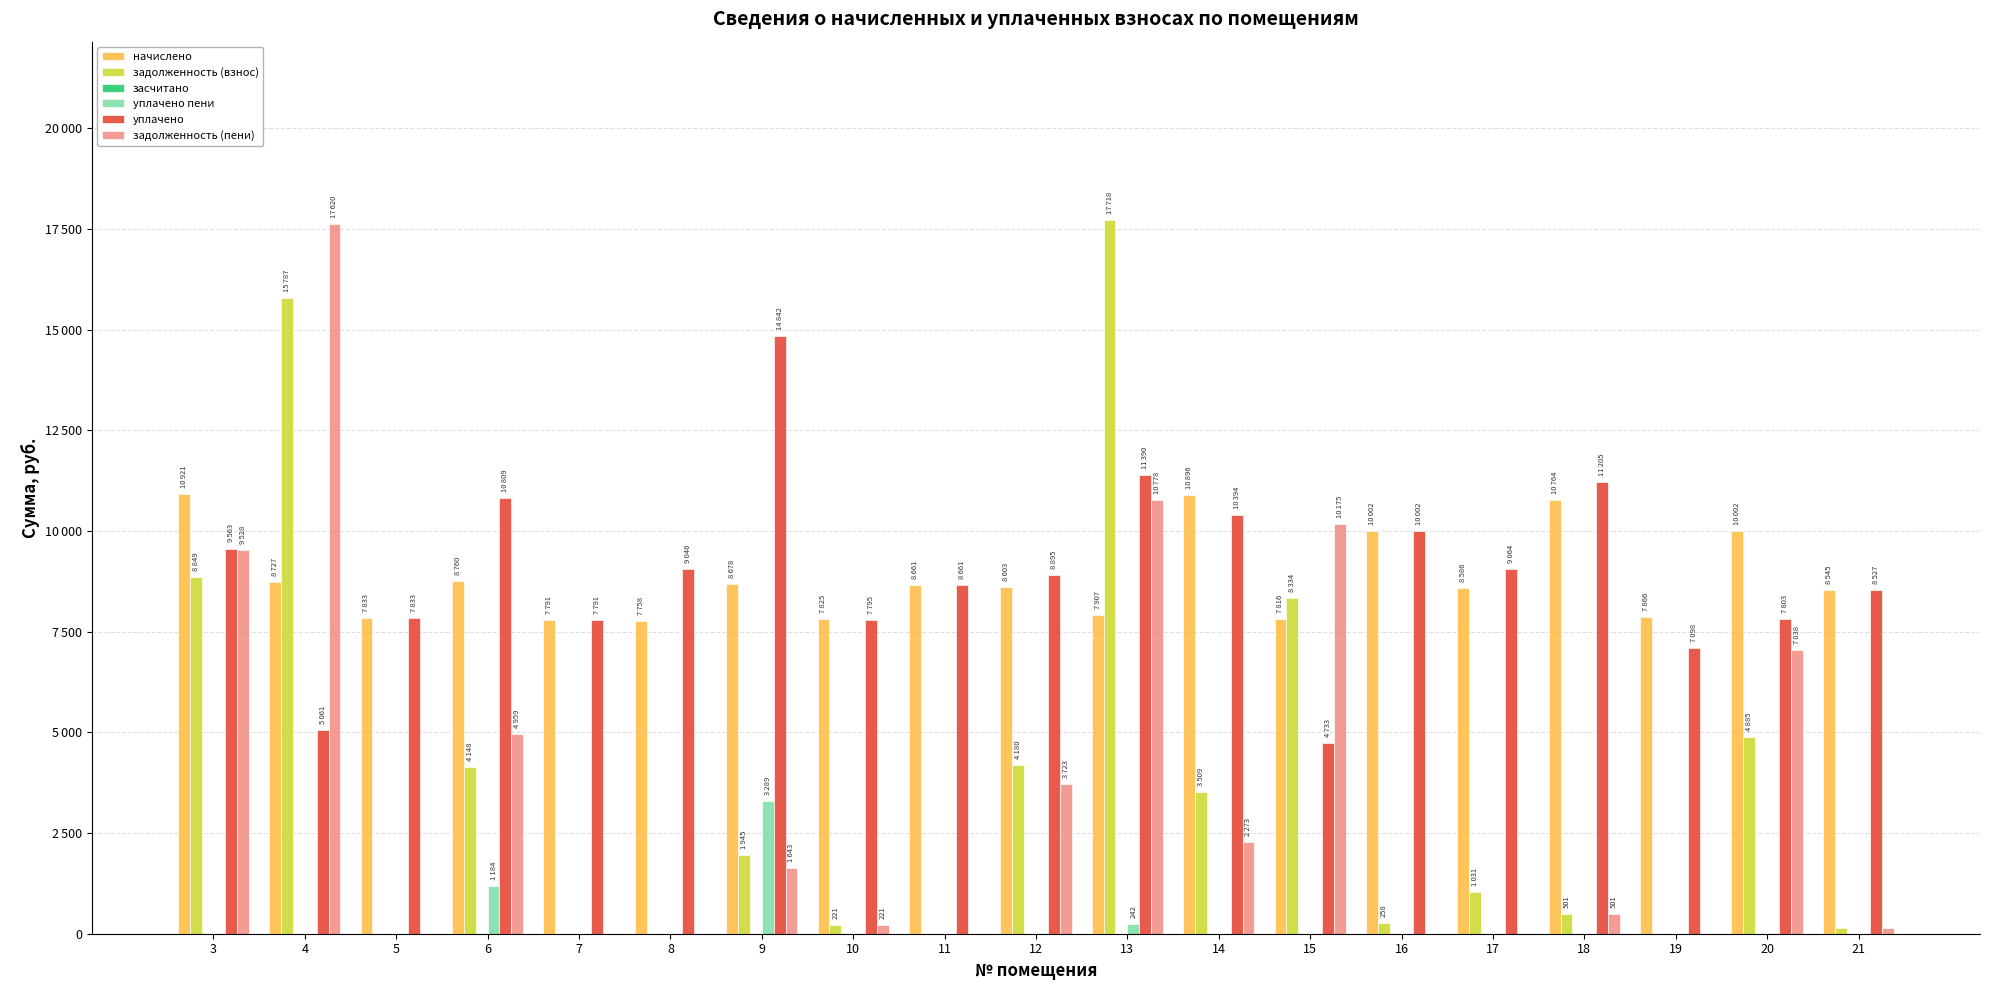

Are the bars grouped side by side (vs. stacked)?

Yes